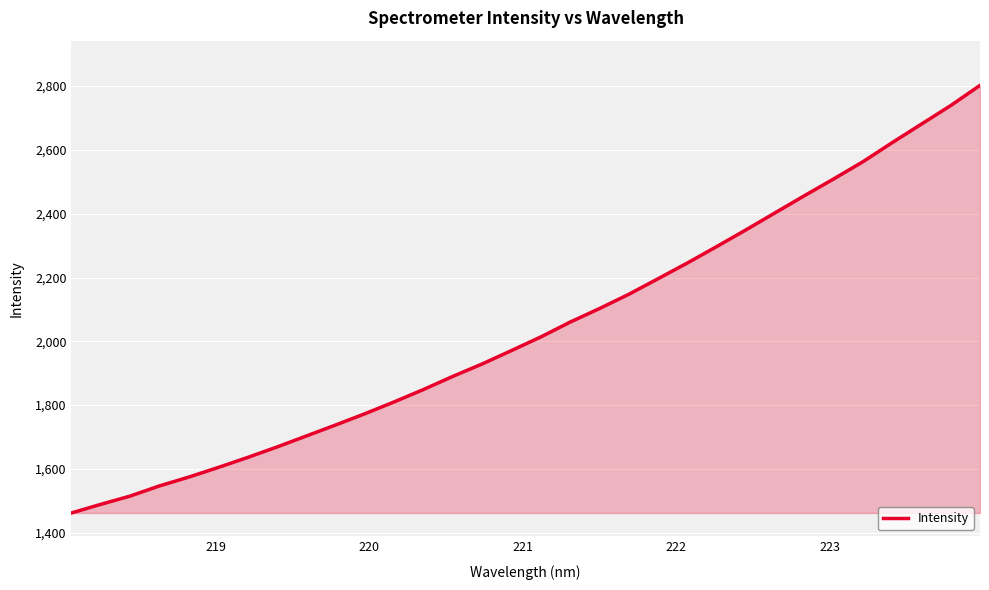

True or false: the data has more than 0 interior local peaks.

False